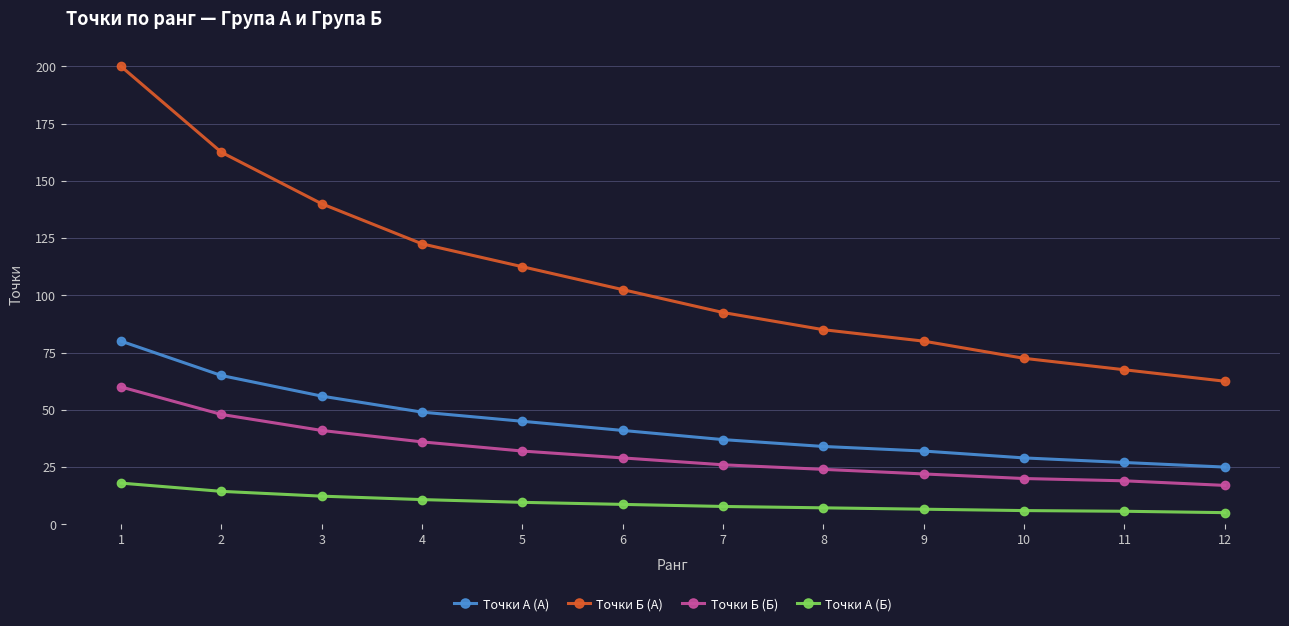

How many data points in Точки Б (А) are less than 102?

6